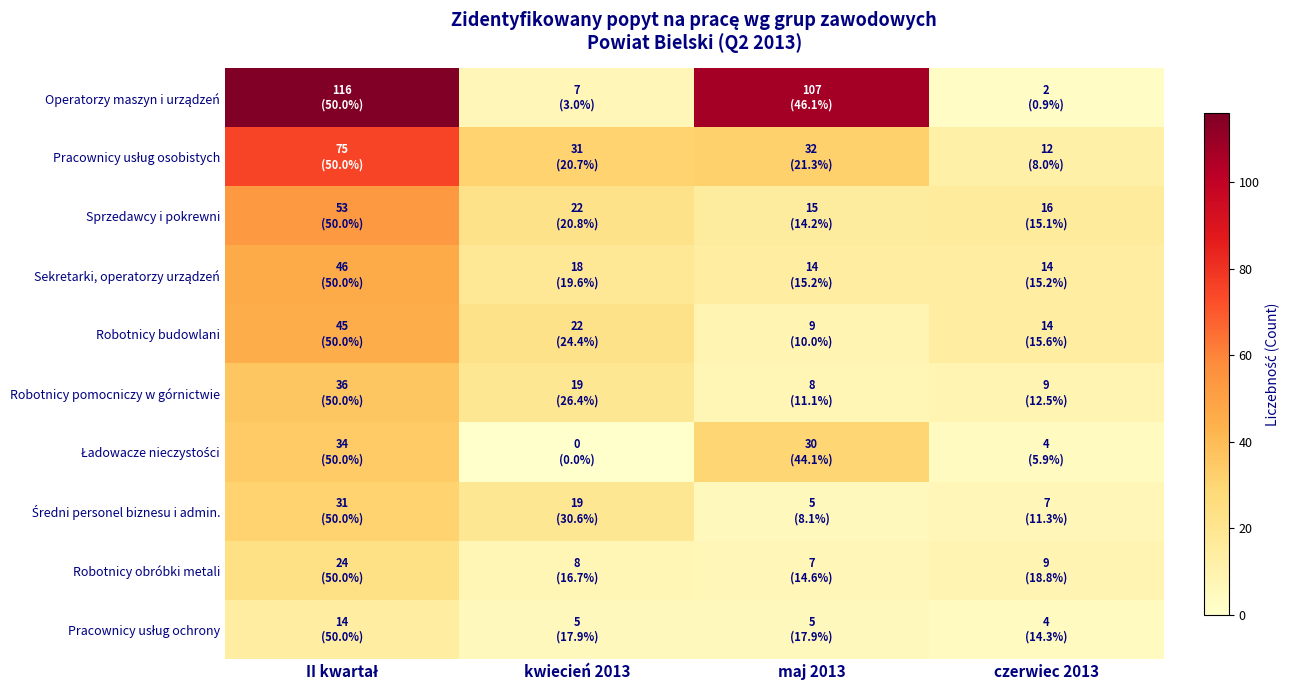

At how many categories does at least one series exceed 18?

3